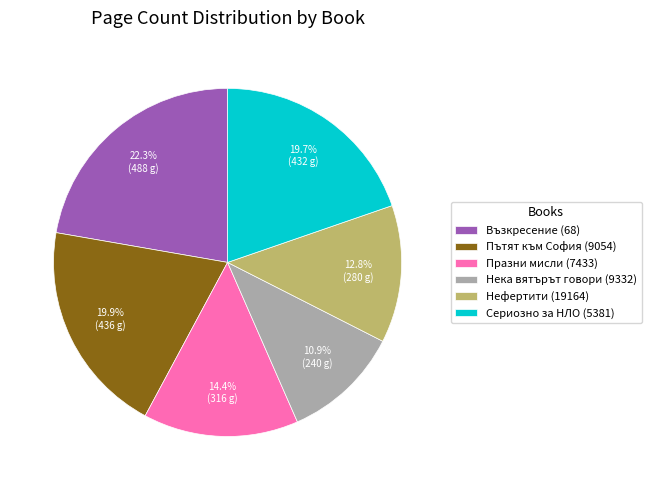

The Пътят към София (9054) slice represents 34% of the pie. True or false?

False